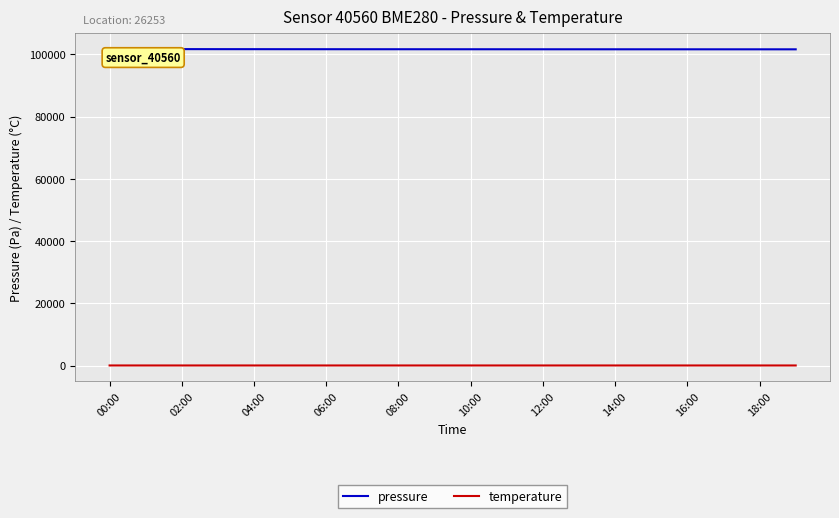

In temperature, how many points are lower than both neighbors (excluding endpoints)?

2